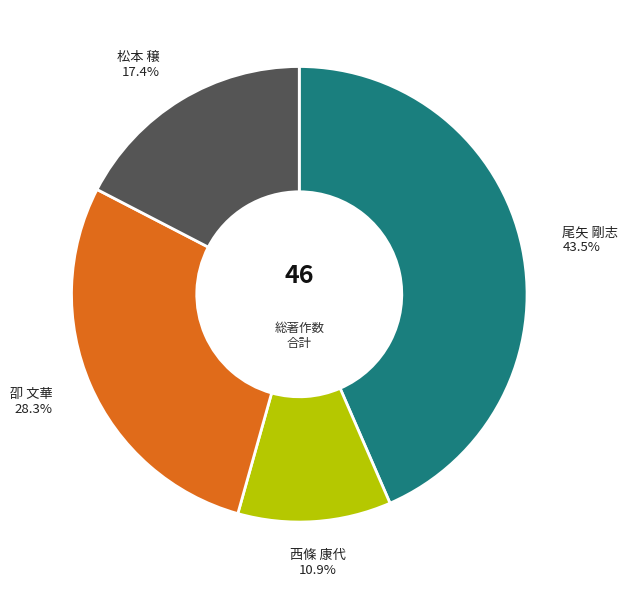

Is there any slice that represents more than half of the pie?

No